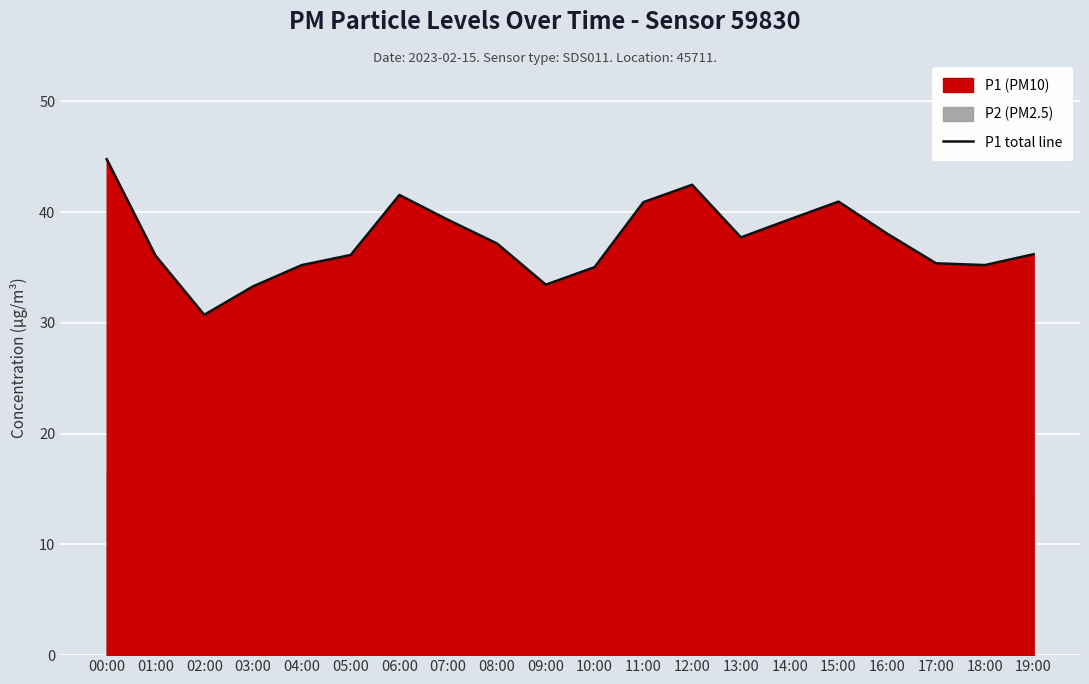

Reading left to right, extract all data points from this chart.

44.8	36.1	30.7	33.3	35.2	36.1	41.5	39.3	37.2	33.5	35.0	40.9	42.5	37.7	39.4	41.0	38.0	35.4	35.2	36.2